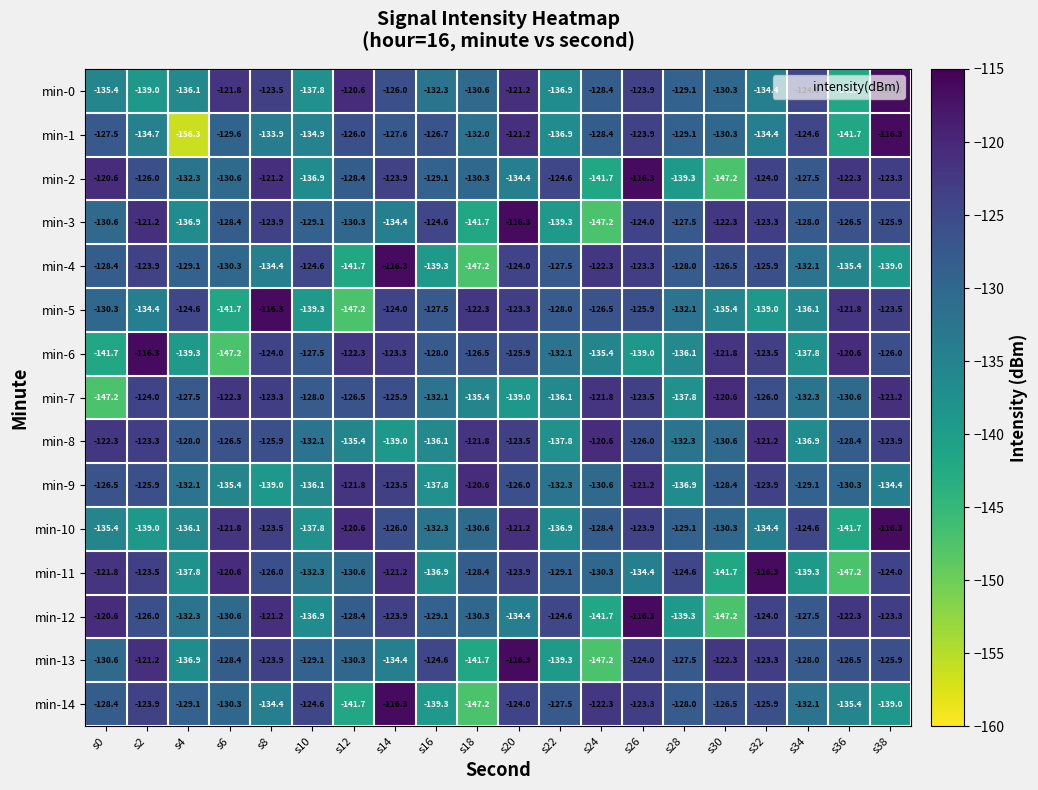

Which category has the lowest value across all series?

s4